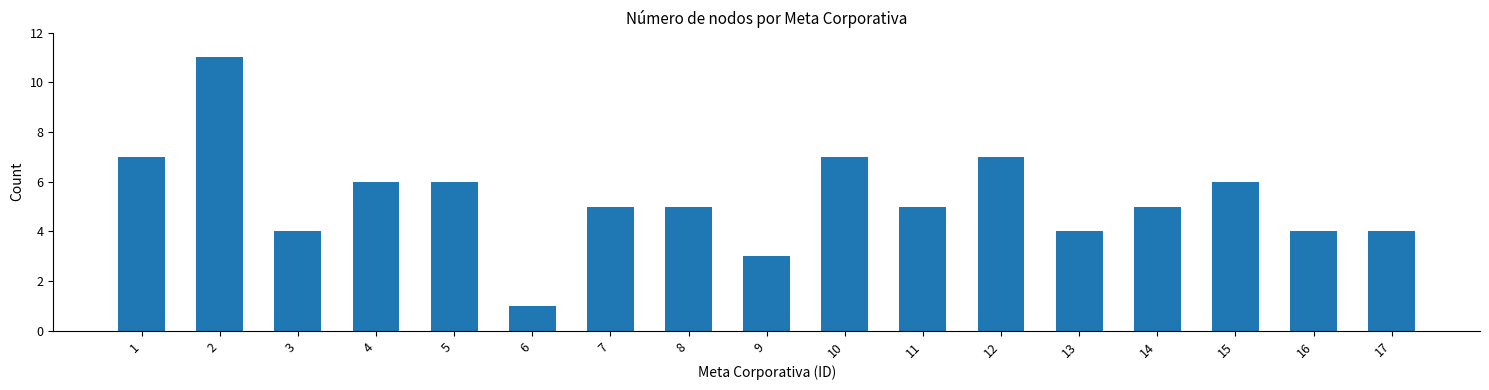

How many categories are shown in the chart?

17